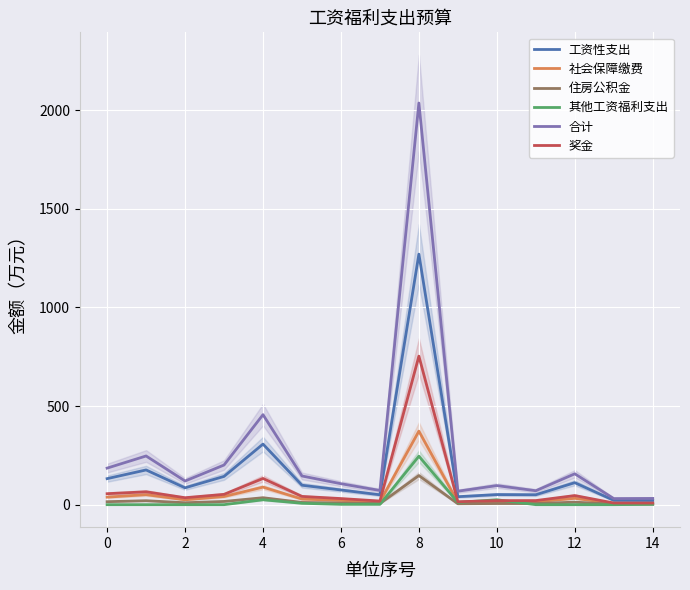

True or false: 其他工资福利支出 and 工资性支出 cross at least once.

False